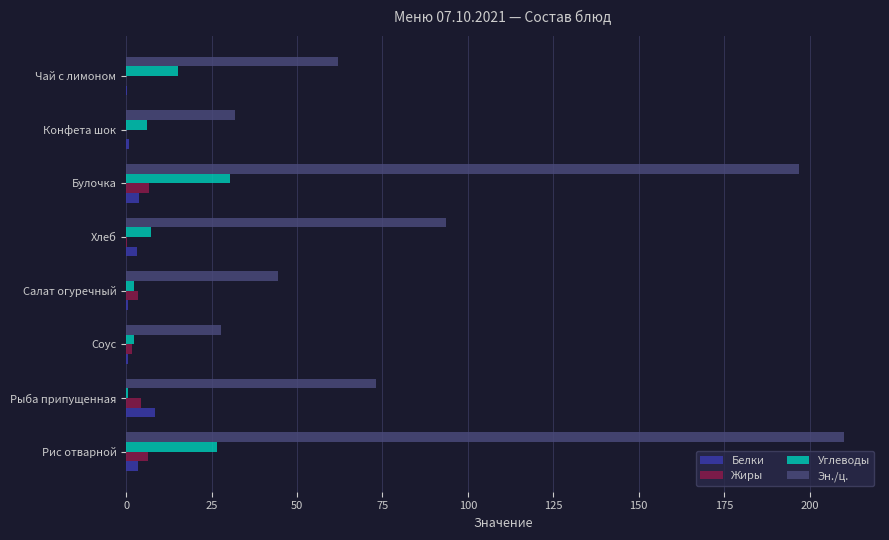

True or false: Эн./ц. has a value of 93.5 at Хлеб.

True